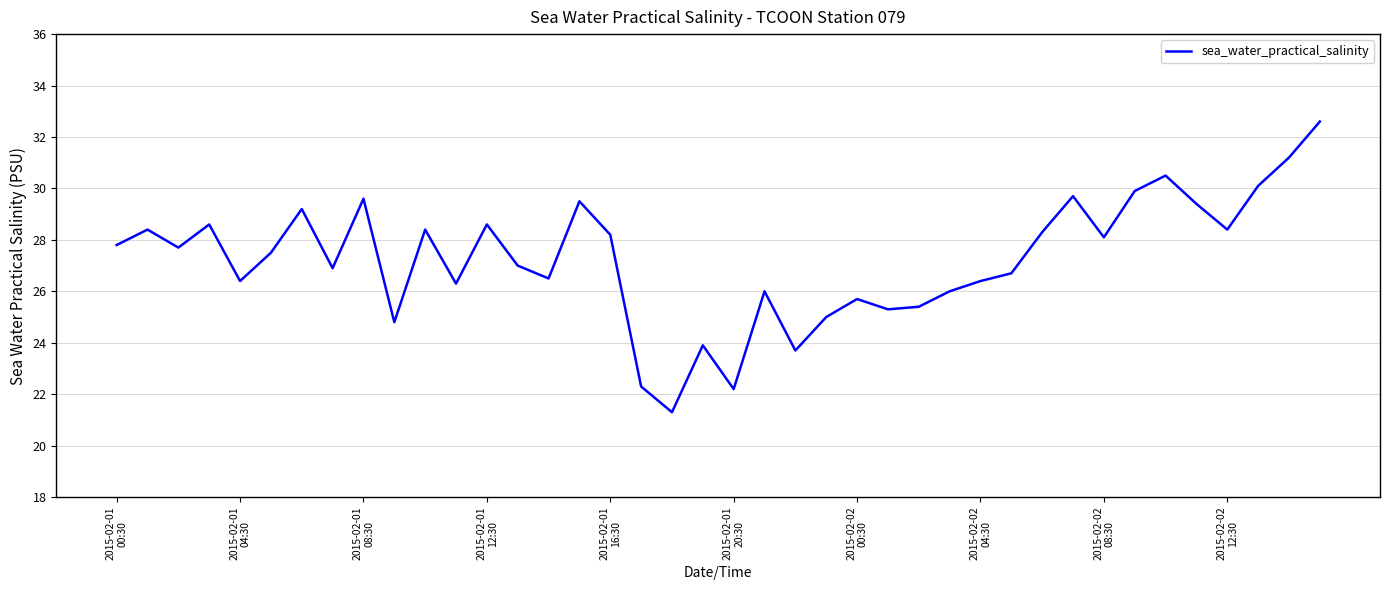

What is the smallest value displayed?

21.3